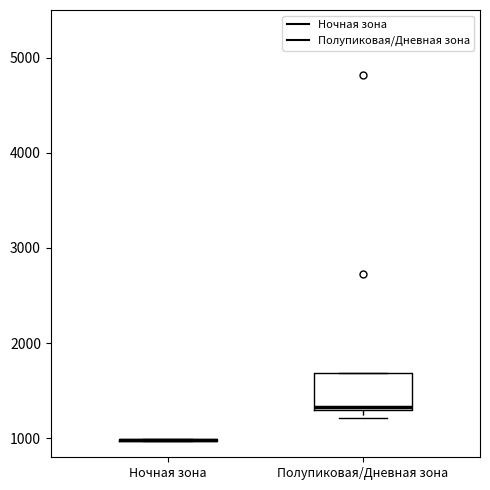

Reading left to right, read every box against the y-axis: the position of its median line, the range the box covers, and the ends of its whiskers. The values are not printed on the chart, so give them approximately, as read against the axis.

Ночная зона: box collapsed to a line at 1000, whiskers 1000 to 1000
Полупиковая/Дневная зона: median 1300 (just above the box's lower edge), box 1300 to 1700, whiskers 1200 to 1700